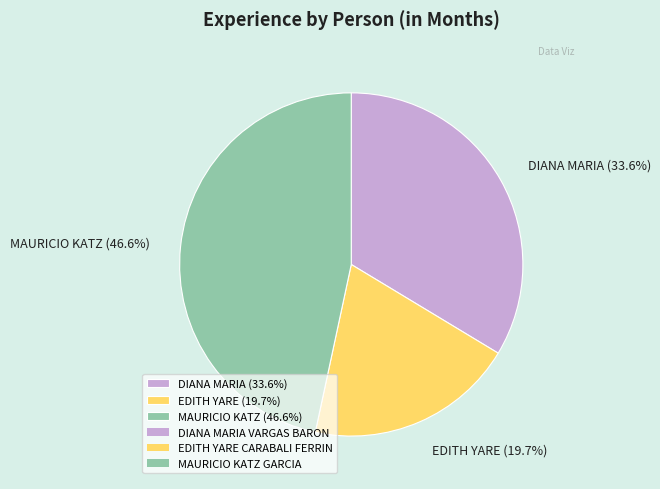

How many segments does this pie chart have?

3